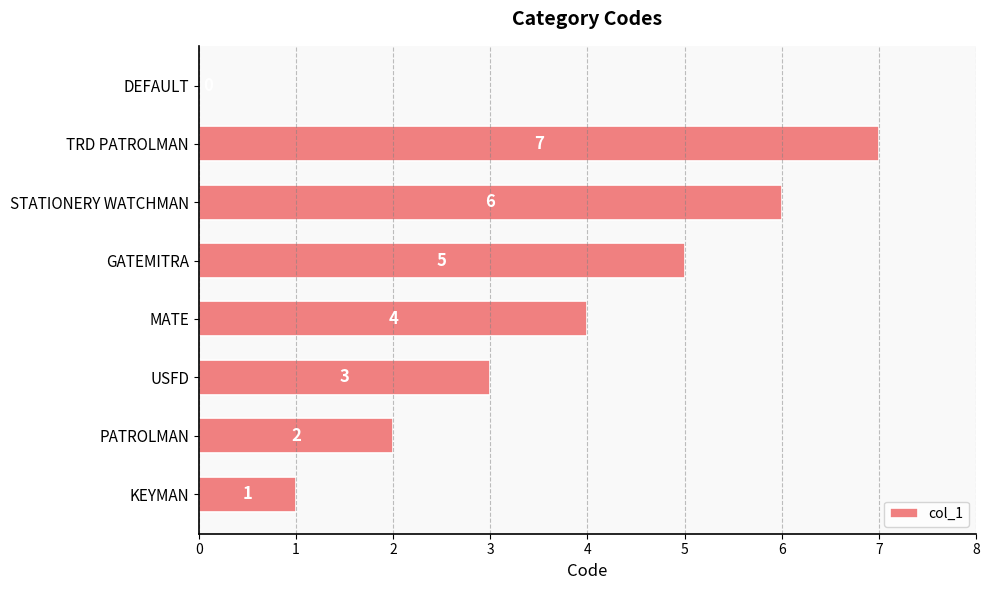

Reading bottom to top, transcribe all the data shown in this chart.

KEYMAN=1	PATROLMAN=2	USFD=3	MATE=4	GATEMITRA=5	STATIONERY WATCHMAN=6	TRD PATROLMAN=7	DEFAULT=0